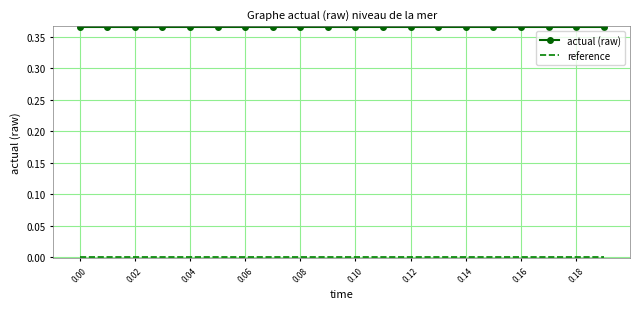

True or false: actual (raw) has a value of 0.5 at 0.00.

False